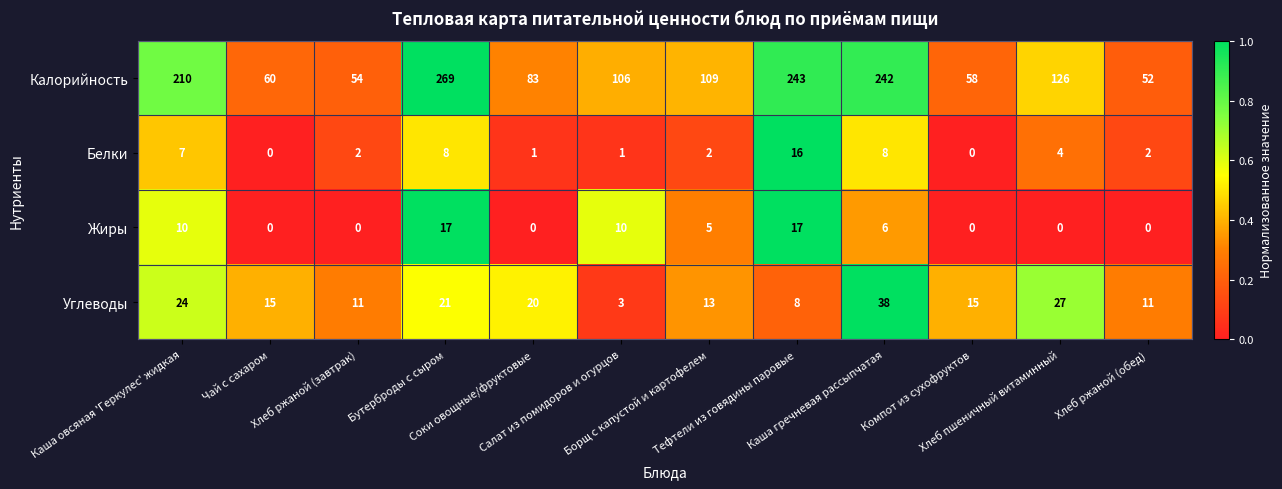

What is the total value across all series at Компот из сухофруктов?

73